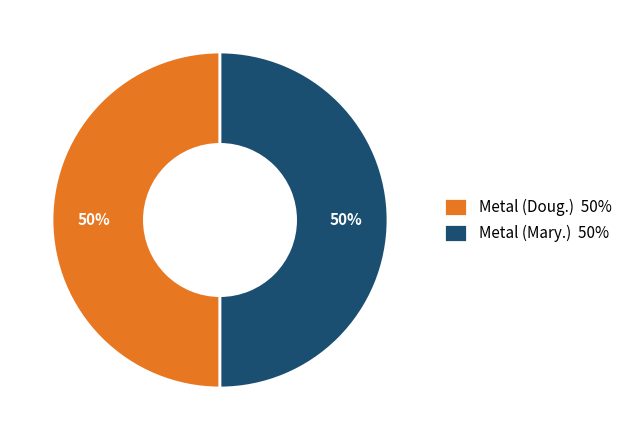

Approximately how many times larger is the value at Metal (Mary.) 50% compared to Metal (Doug.) 50%?

1.0